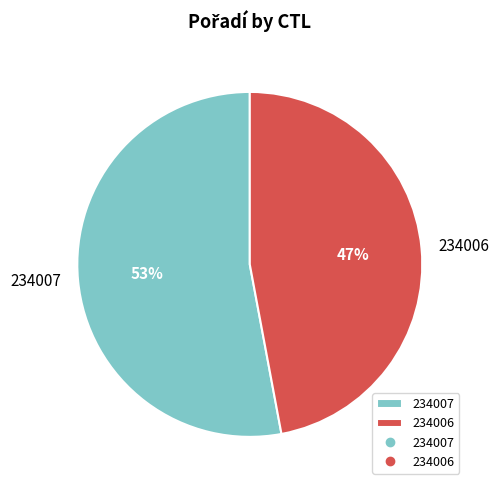

Do 234006 and 234007 together represent more than half of the pie?

Yes